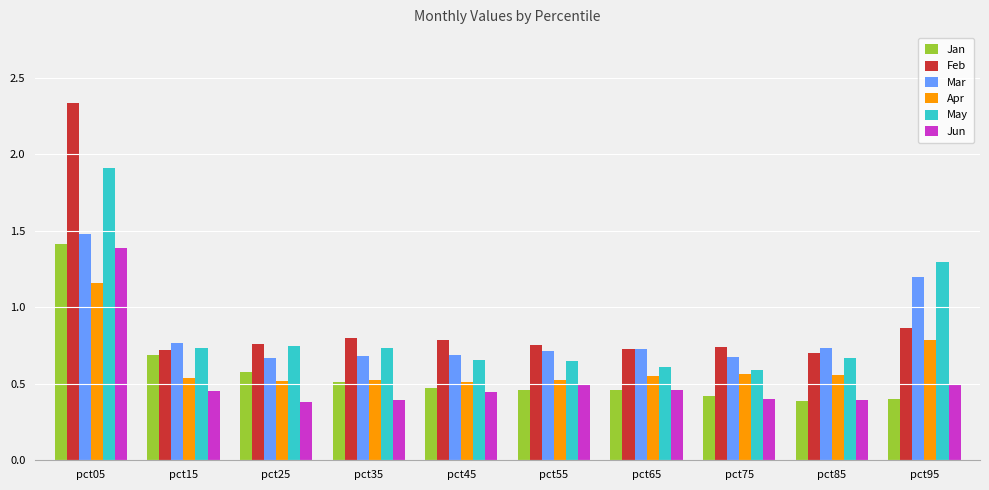

The value of Apr at pct15 is 0.2. True or false?

False